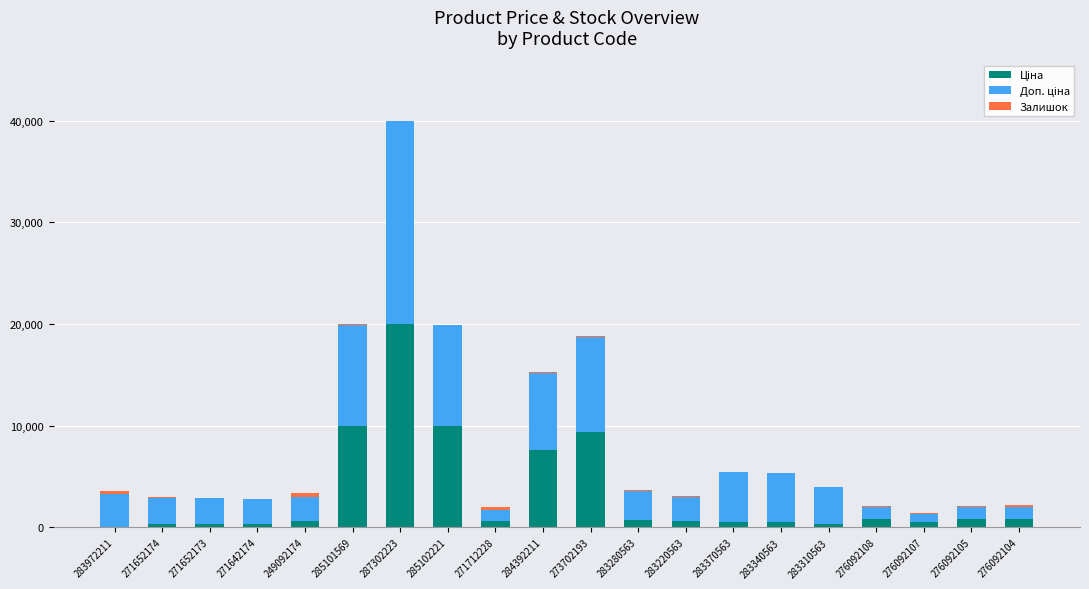

At which category is the sum across all series the highest?

287302223